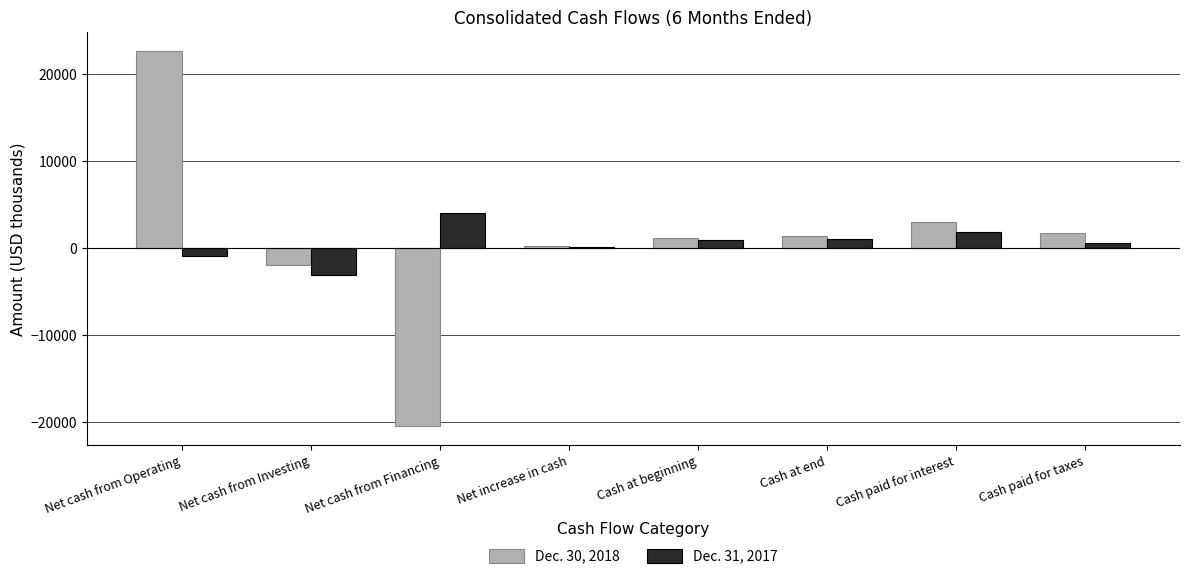

The Dec. 30, 2018 series shows 11691 at Net cash from Operating. True or false?

False